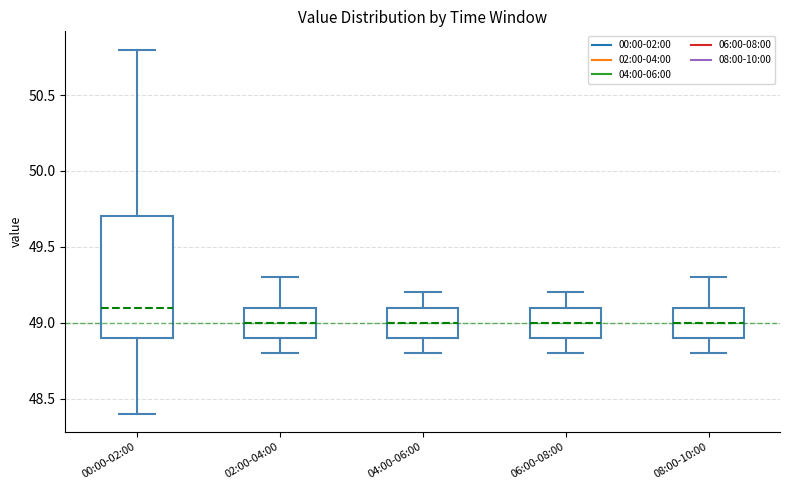

Reading left to right, read every box against the y-axis: the position of its median line, the range the box covers, and the ends of its whiskers. The values are not printed on the chart, so give them approximately, as read against the axis.

00:00-02:00: median 49.1, box 48.9 to 49.7, whiskers 48.4 to 50.8
02:00-04:00: median 49.0, box 48.9 to 49.1, whiskers 48.8 to 49.3
04:00-06:00: median 49.0, box 48.9 to 49.1, whiskers 48.8 to 49.2
06:00-08:00: median 49.0, box 48.9 to 49.1, whiskers 48.8 to 49.2
08:00-10:00: median 49.0, box 48.9 to 49.1, whiskers 48.8 to 49.3